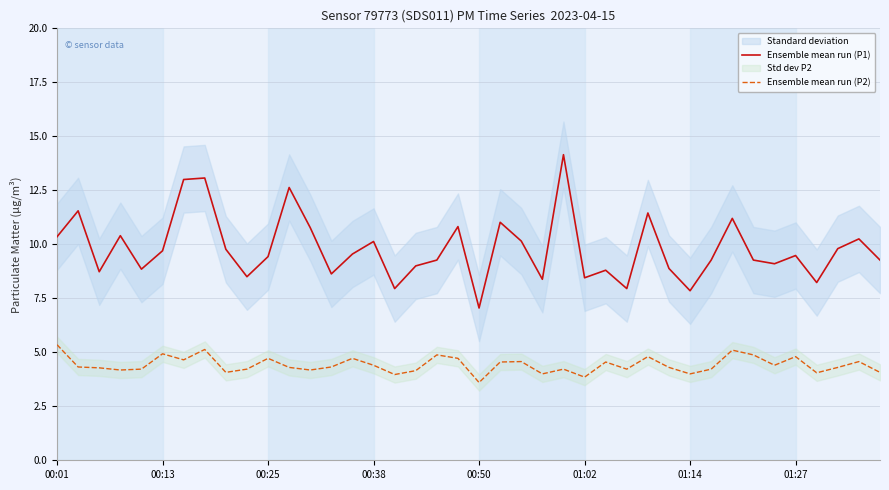

True or false: Ensemble mean run (P2) and Ensemble mean run (P1) cross at least once.

False